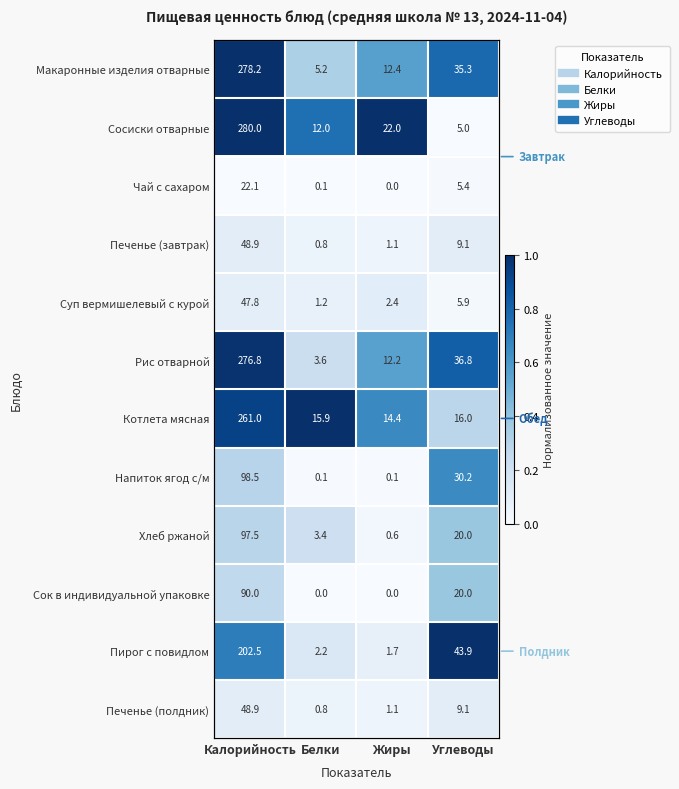

At Калорийность, list the series in order from smallest to largest.

Чай с сахаром, Суп вермишелевый с курой, Печенье (завтрак), Печенье (полдник), Сок в индивидуальной упаковке, Хлеб ржаной, Напиток ягод с/м, Пирог с повидлом, Котлета мясная, Рис отварной, Макаронные изделия отварные, Сосиски отварные